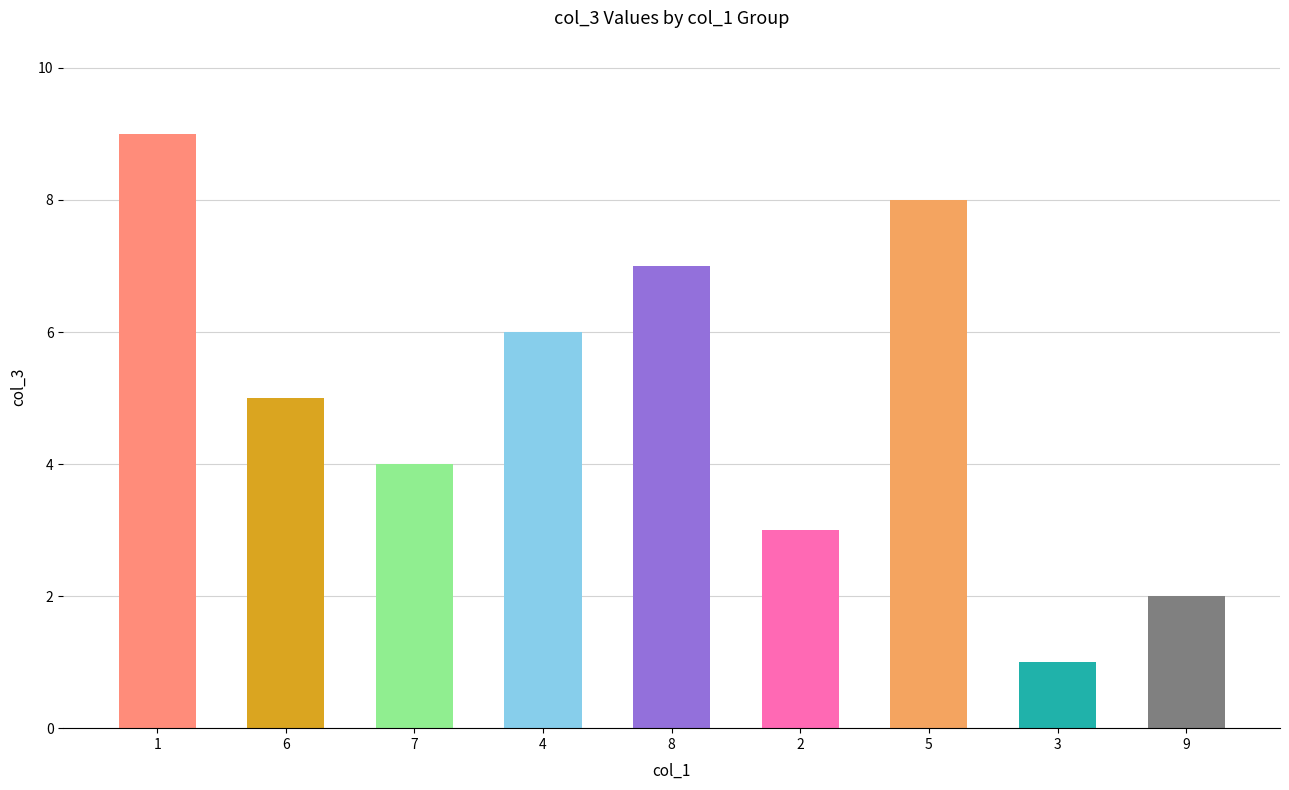

Rank the categories by value from lowest to highest.

3, 9, 2, 7, 6, 4, 8, 5, 1